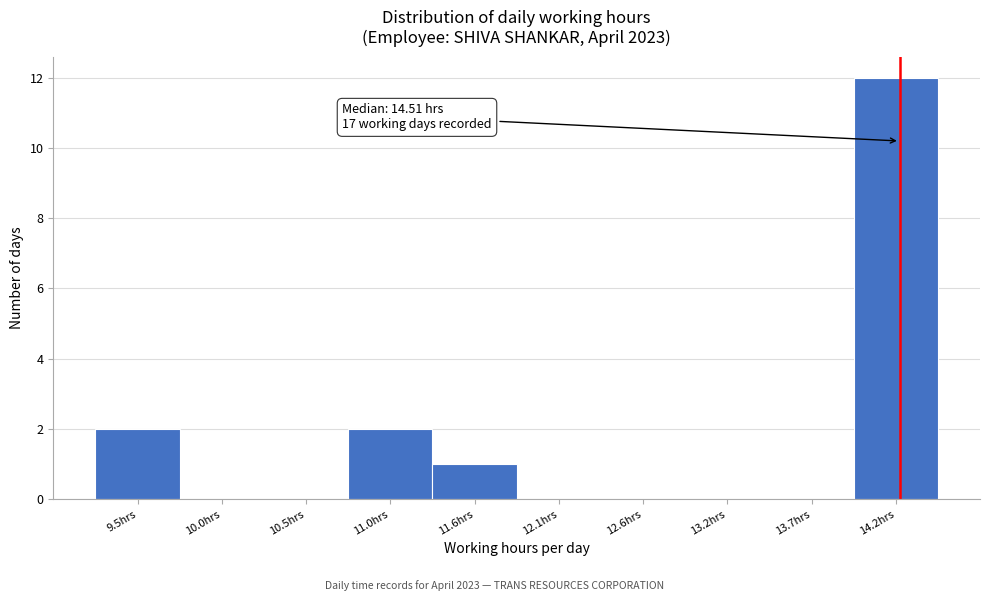

Reading right to left, list all the values displayed in this chart.

14.2hrs=12	13.7hrs=0	13.2hrs=0	12.6hrs=0	12.1hrs=0	11.6hrs=1	11.0hrs=2	10.5hrs=0	10.0hrs=0	9.5hrs=2